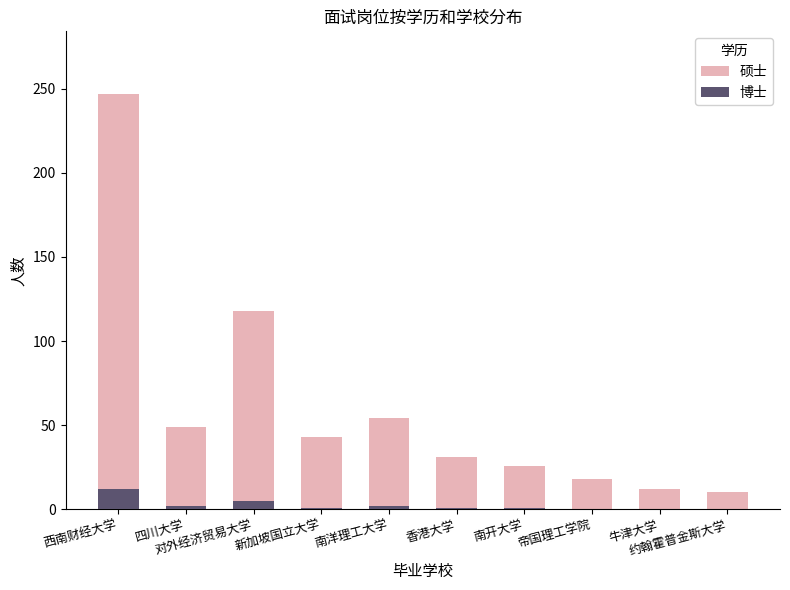

What is the difference between the maximum and minimum values in the 硕士 series?

237